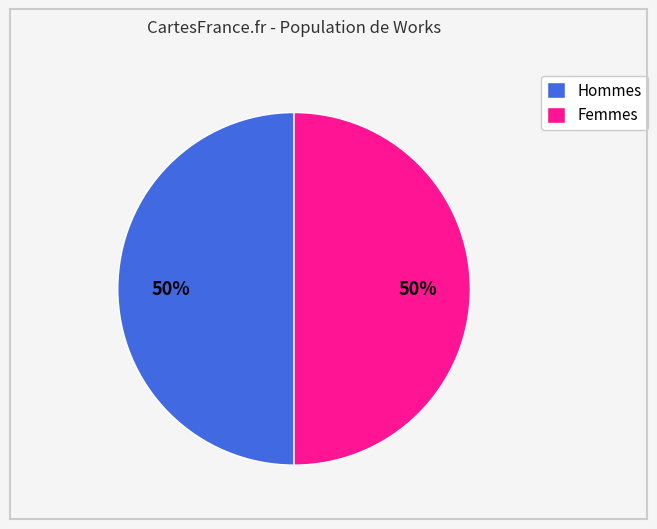

To the nearest percent, what is the average slice percentage?

50%